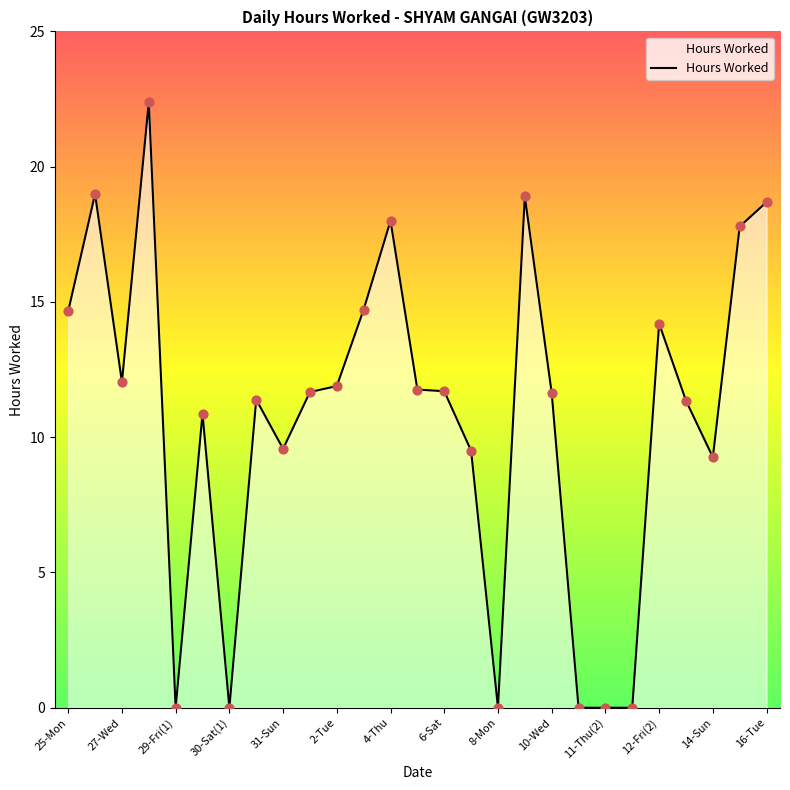

What is the difference between the maximum and minimum values?

22.4